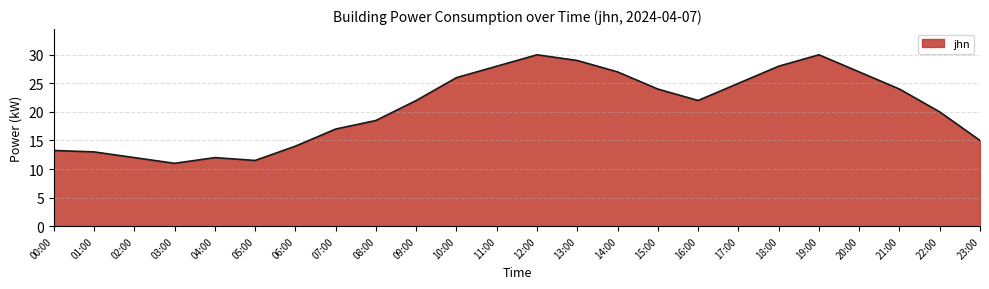

Count the number of data series in this chart.

1